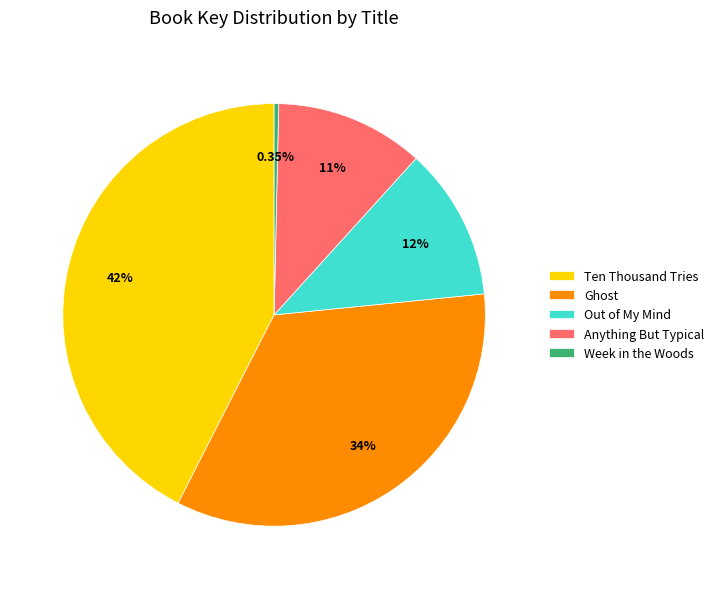

Which category has the smallest portion of the pie?

Week in the Woods